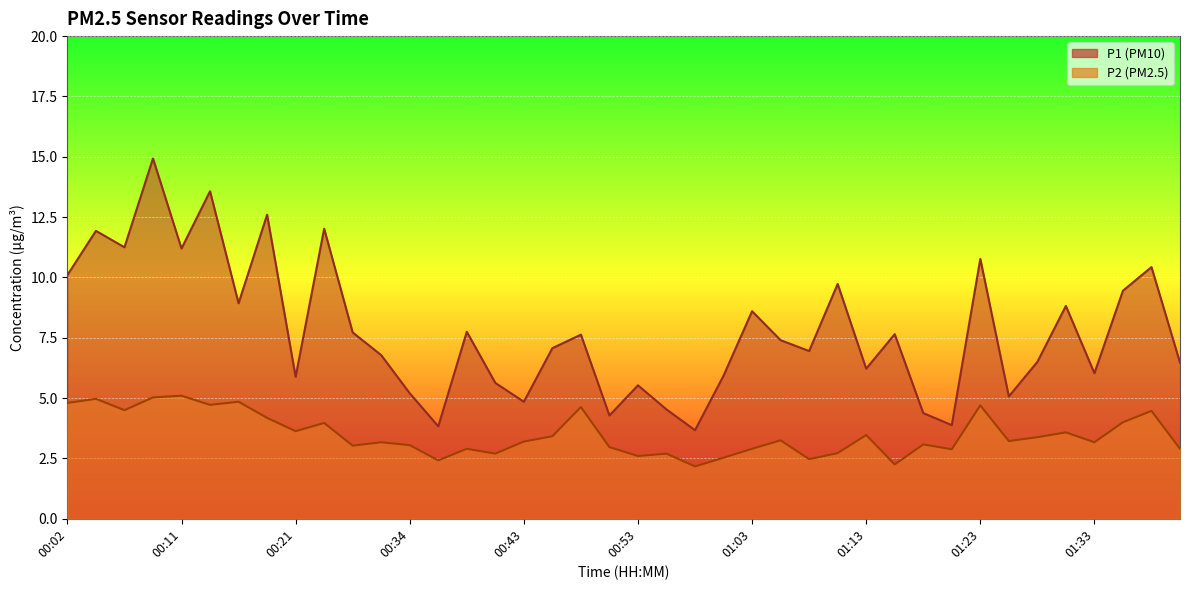

At which category does the chart reach its minimum across all series?

00:58